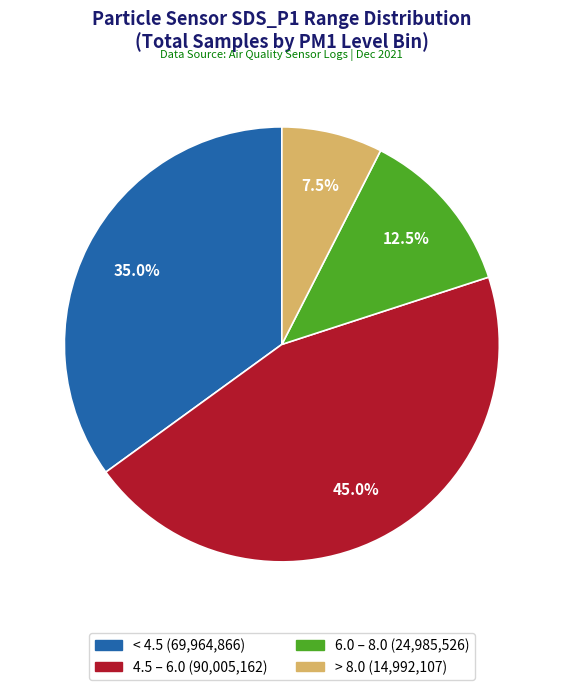

How many slices are in this pie chart?

4